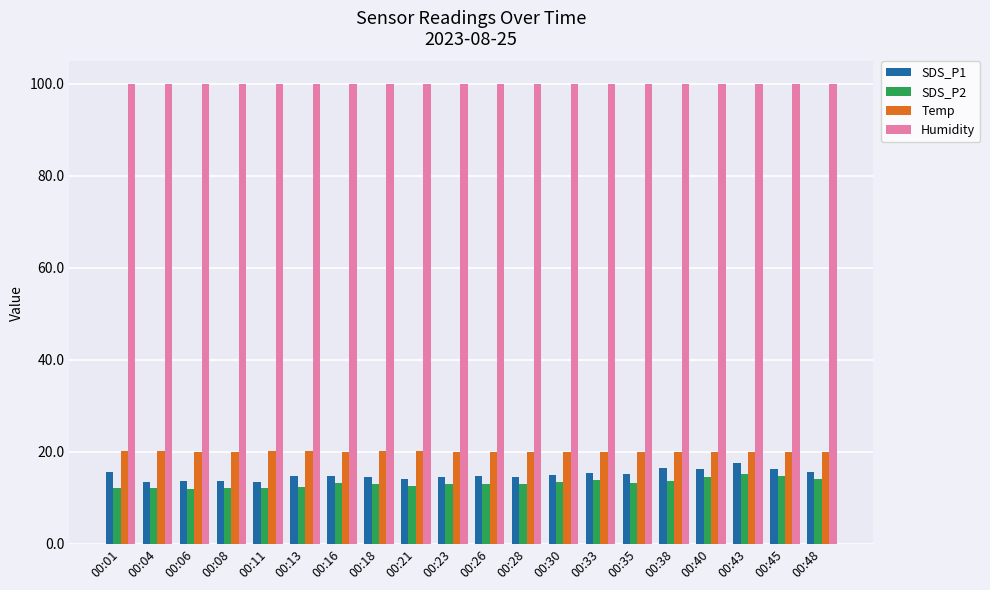

What is the highest value of the SDS_P2 series?

15.1